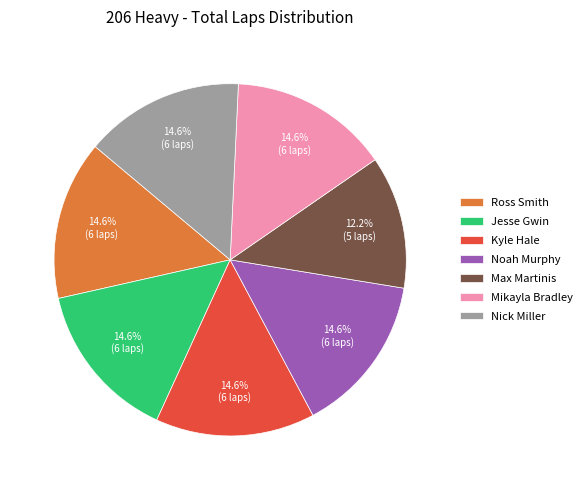

How many slices are in this pie chart?

7